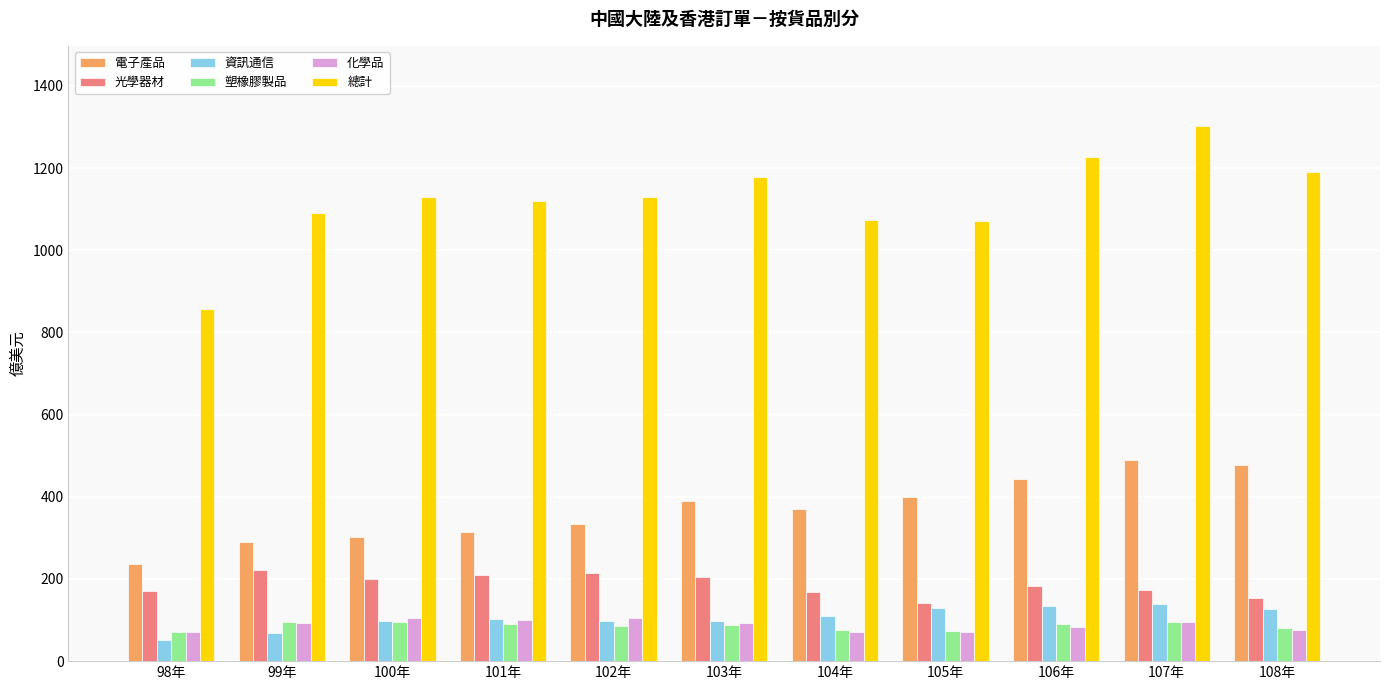

What is the sum of all 化學品 values?

961.7